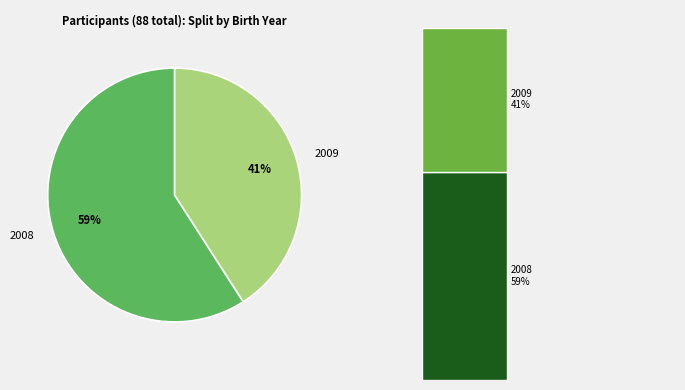

How many segments does this pie chart have?

2